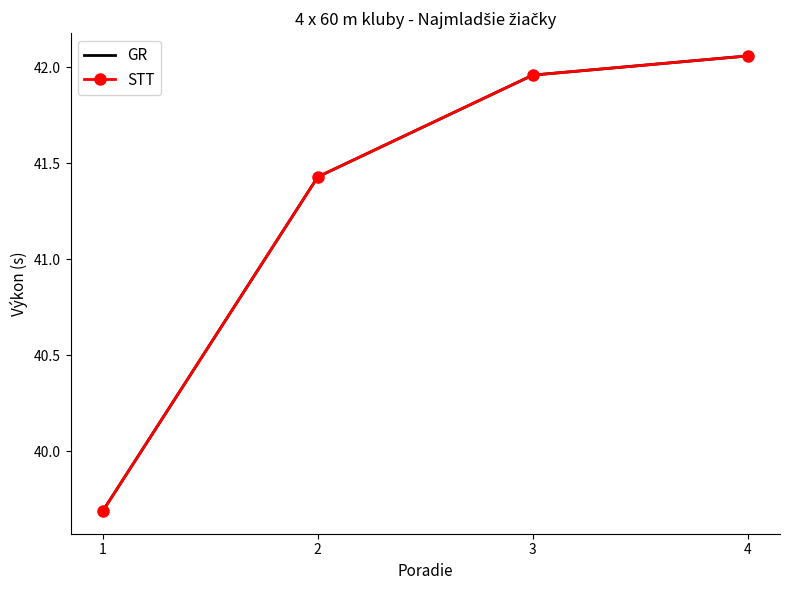

Is it true that STT equals 42.0 at 3?

True